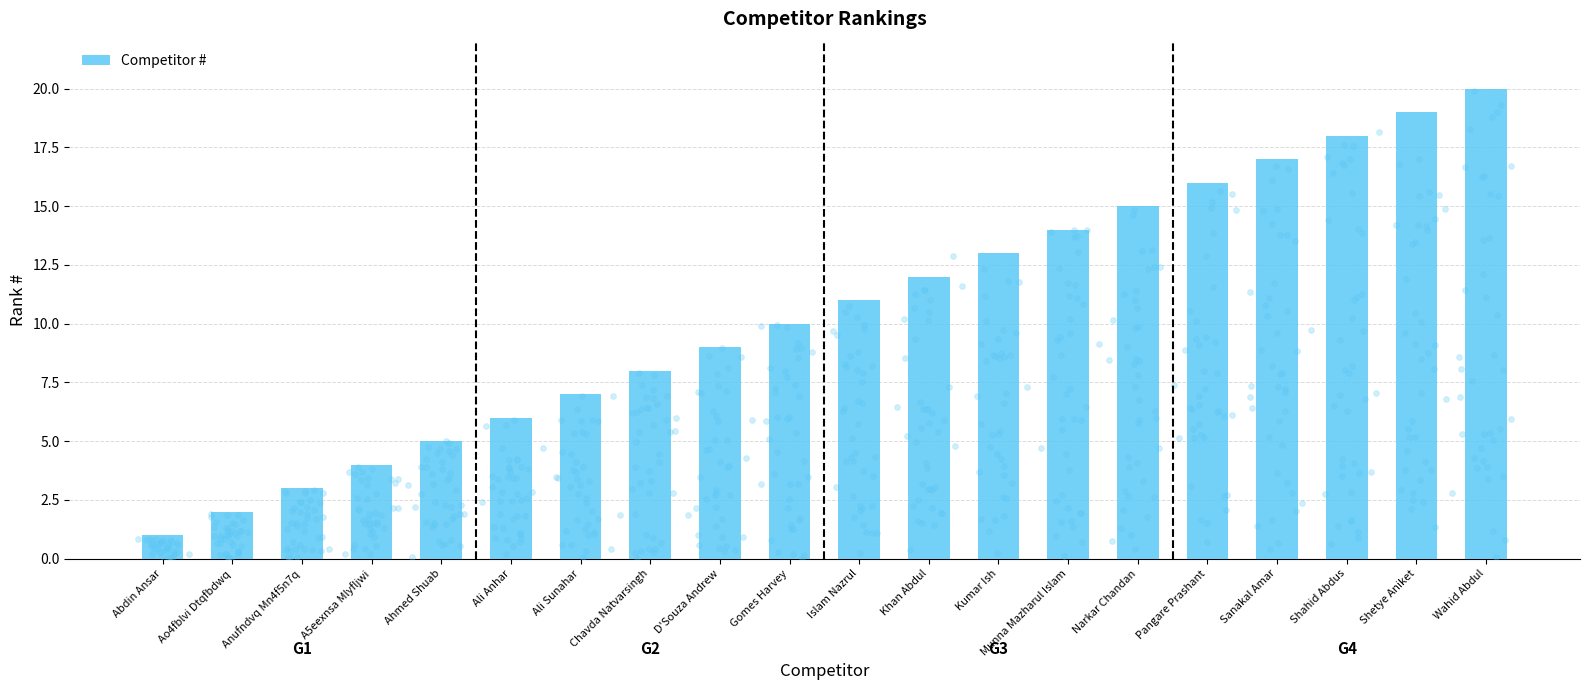

What is the change in value from Ahmed Shuab to Khan Abdul?

+7